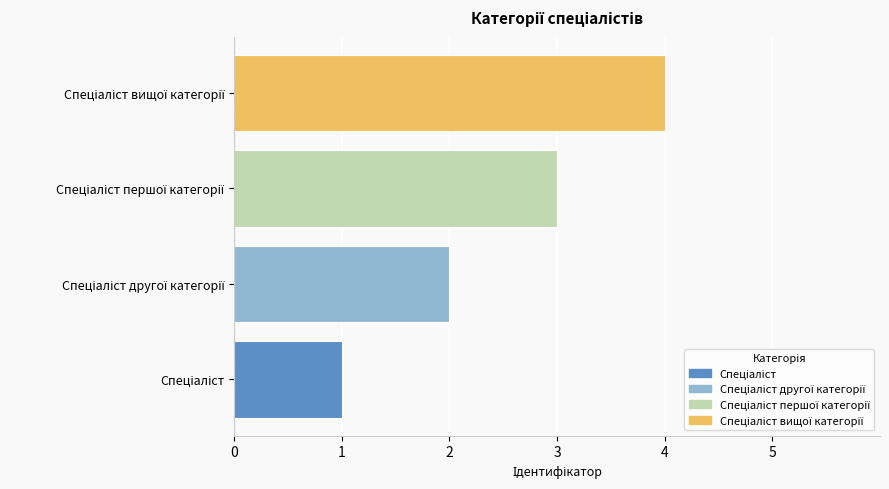

What is the maximum value shown in the chart?

4